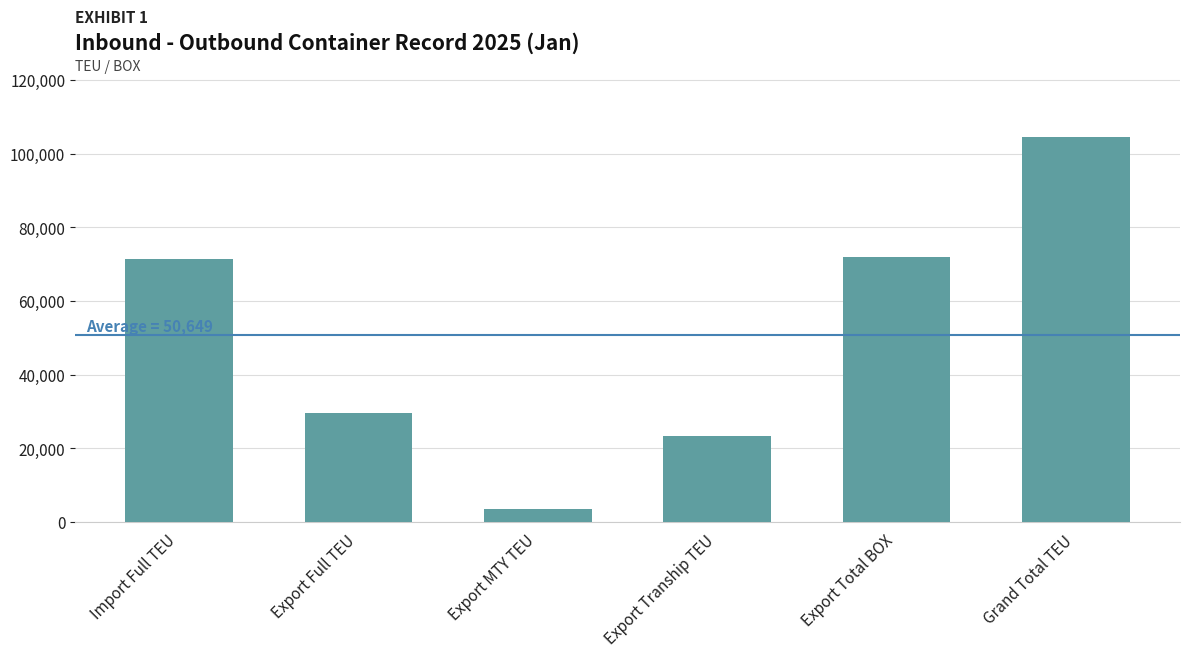

Which category has the highest value across all series?

Grand Total TEU